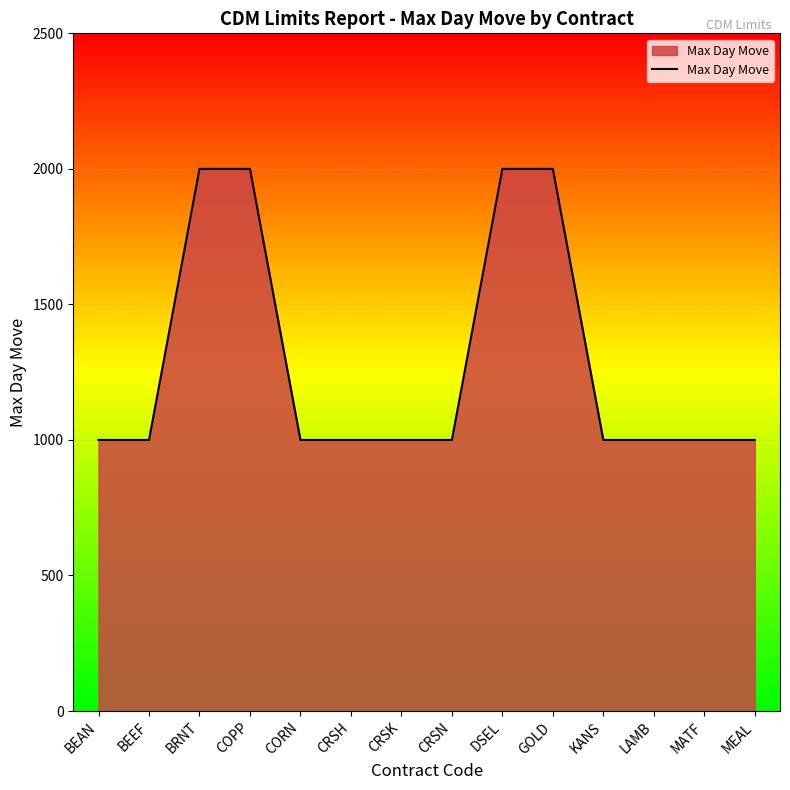

Count the values in the range 1000 to 2000.

14